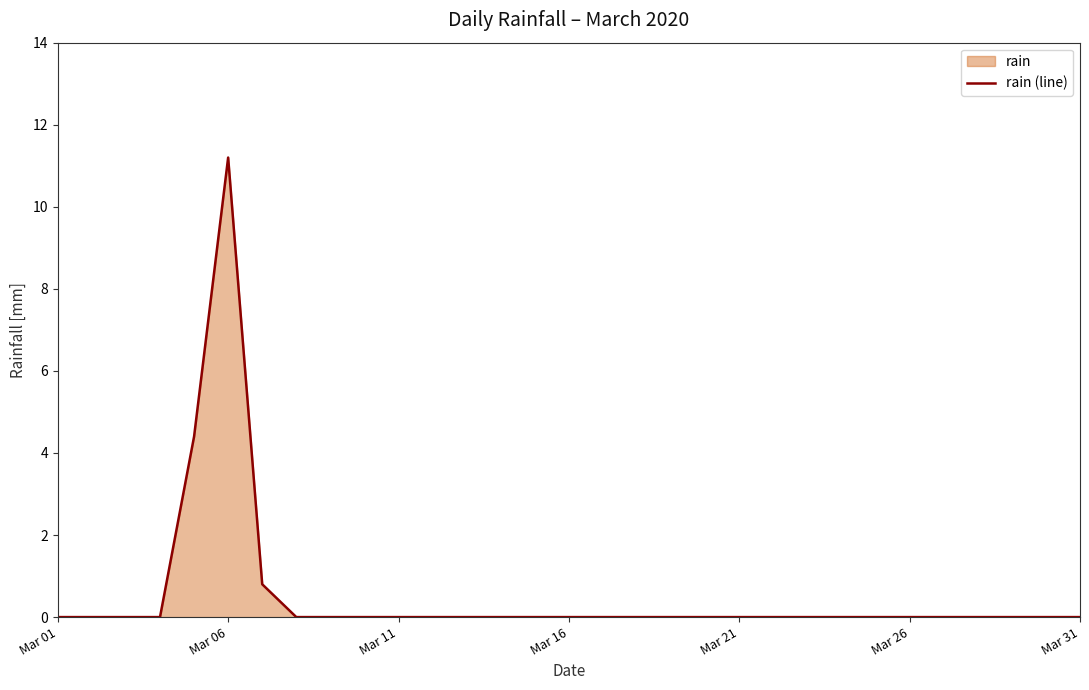

Reading left to right, list all the values displayed in this chart.

0.0	0.0	0.0	0.0	4.4	11.2	0.8	0.0	0.0	0.0	0.0	0.0	0.0	0.0	0.0	0.0	0.0	0.0	0.0	0.0	0.0	0.0	0.0	0.0	0.0	0.0	0.0	0.0	0.0	0.0	0.0